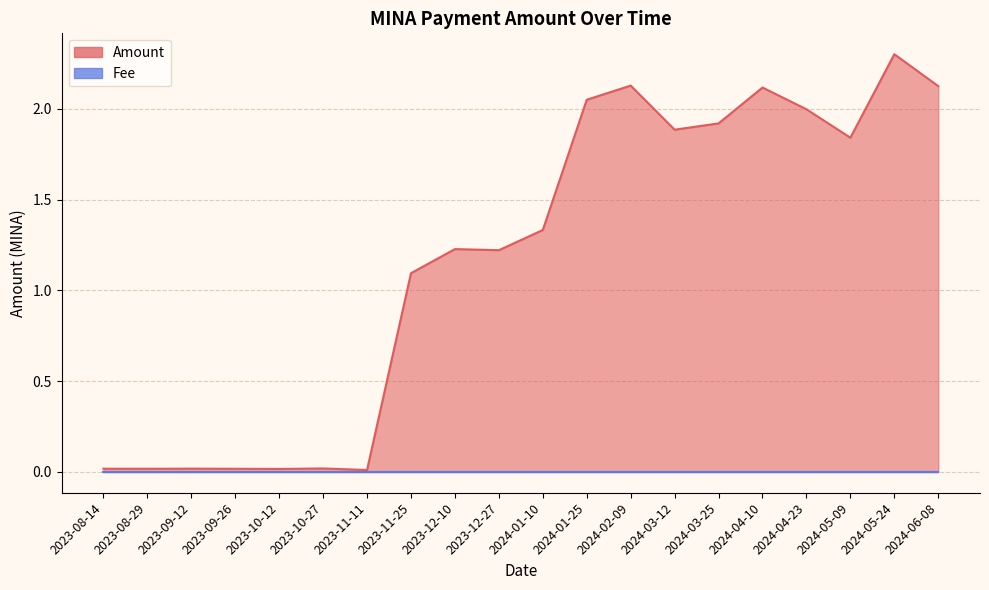

Which has a higher value, 2023-11-11 or 2024-05-24?

2024-05-24